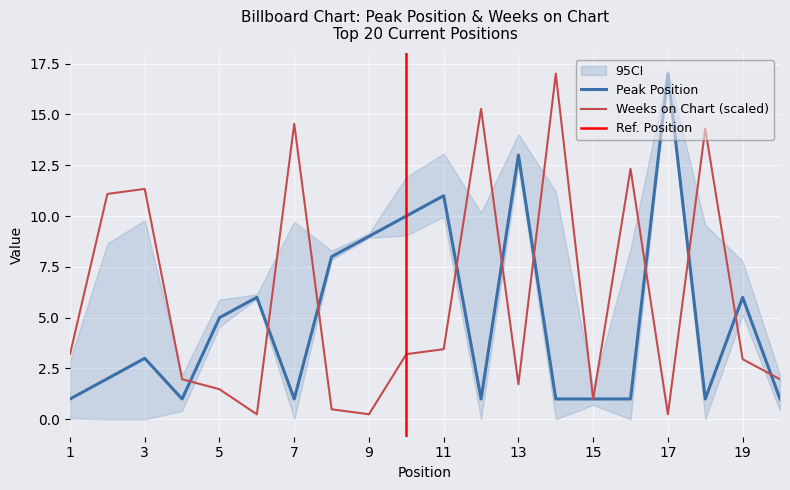

List the labels in order of Peak Position value, smallest first.

1, 4, 7, 12, 14, 15, 16, 18, 20, 2, 3, 5, 6, 19, 8, 9, 10, 11, 13, 17